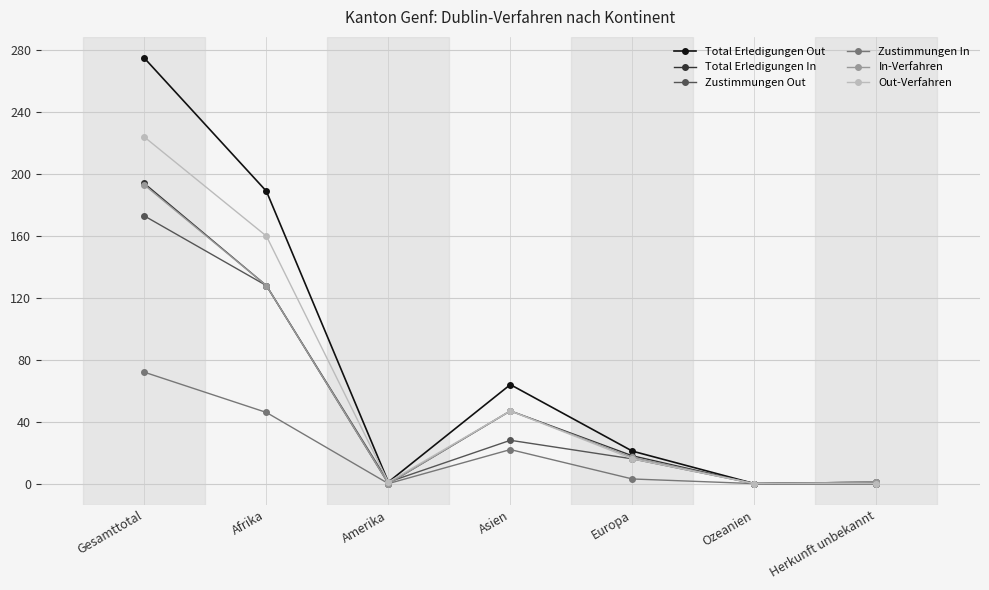

What are all the series names shown in the legend?

Total Erledigungen Out, Total Erledigungen In, Zustimmungen Out, Zustimmungen In, In-Verfahren, Out-Verfahren